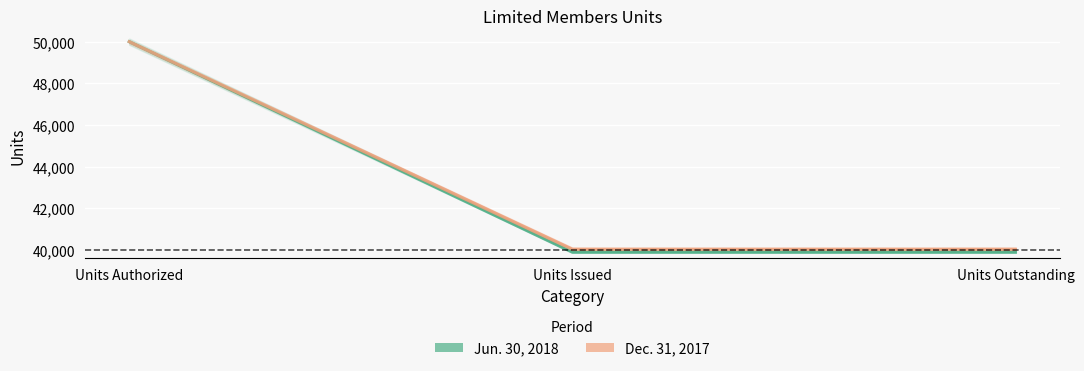

Is it true that Dec. 31, 2017 equals 75043 at Units Authorized?

False